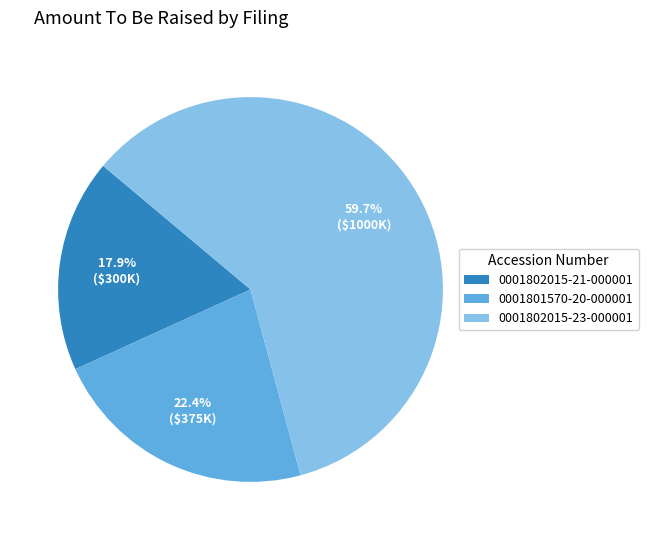

To the nearest percent, what is the difference between the 0001802015-21-000001 and 0001802015-23-000001 slice percentages?

42%